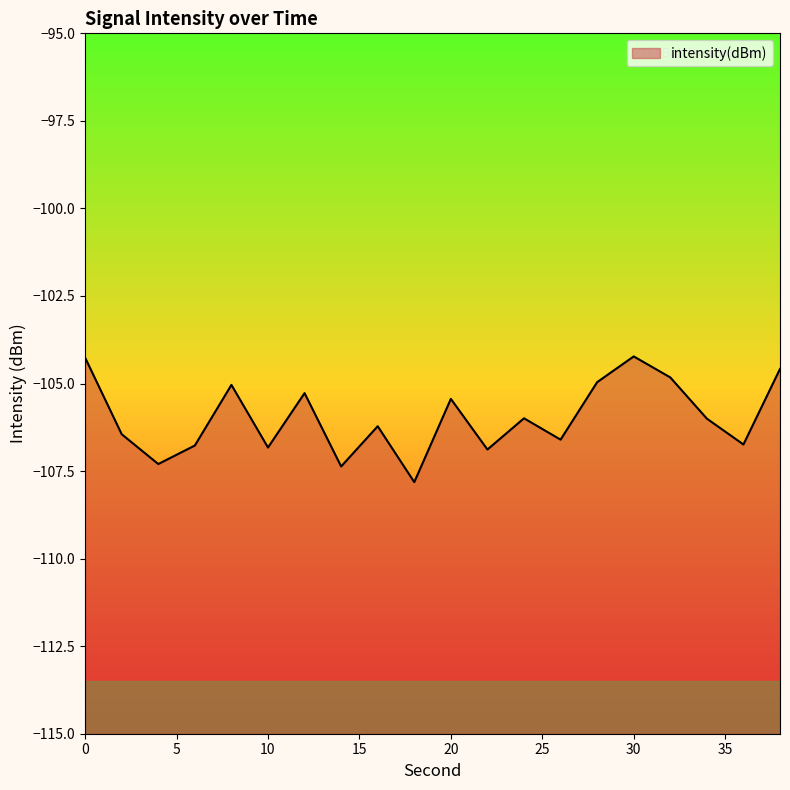

How many distinct data groups are displayed?

1